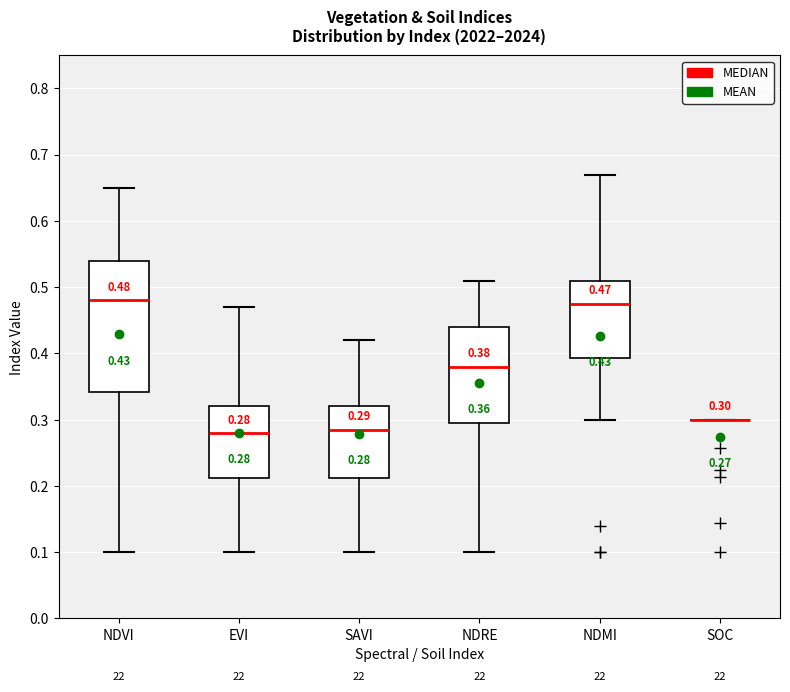

Which box is the tallest, from its lower edge to its upper edge?

NDVI